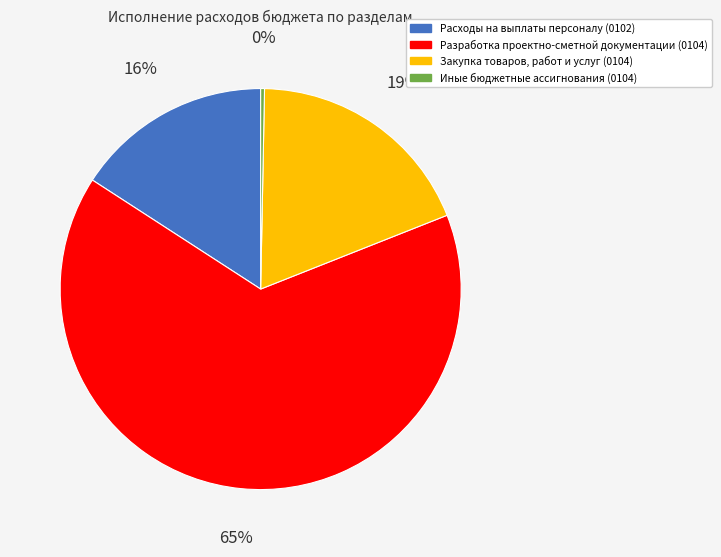

Approximately how many times larger is the value at Закупка товаров, работ и услуг (0104) compared to Разработка проектно-сметной документации (0104)?

0.3